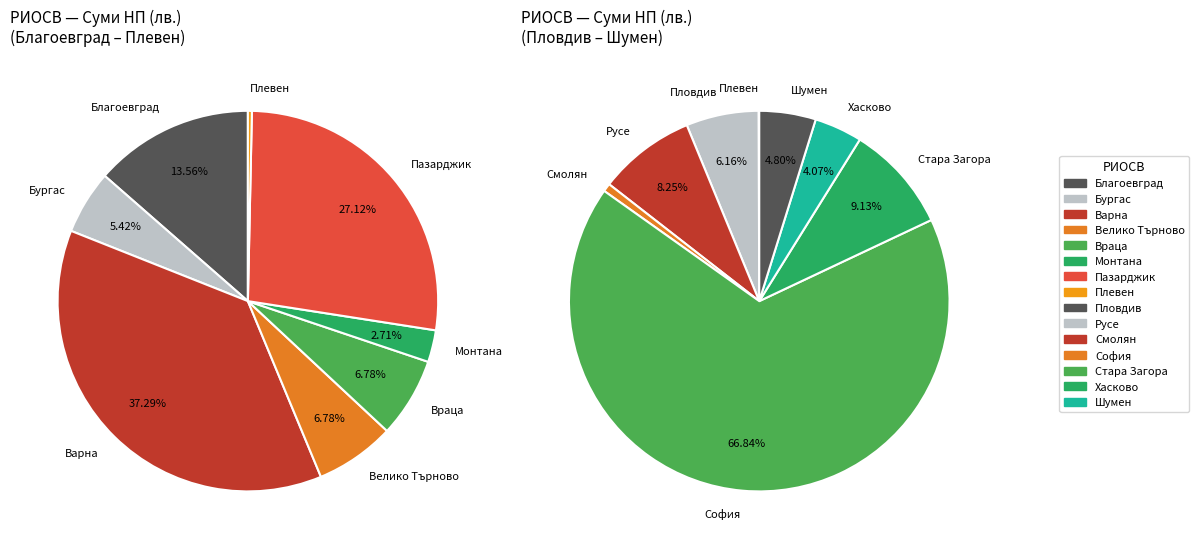

Combined, do Русе and Монтана account for over 50%?

No